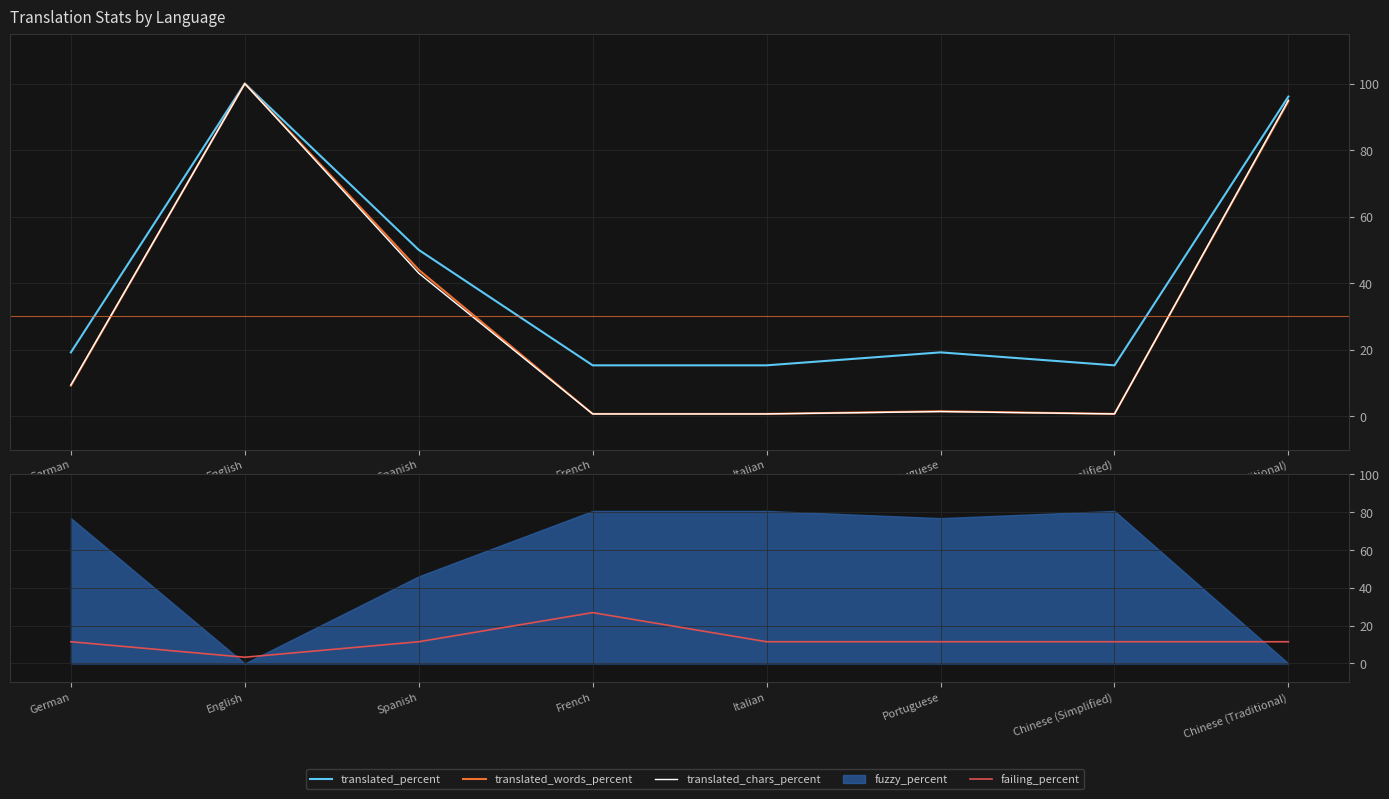

Does the chart have visible grid lines?

Yes